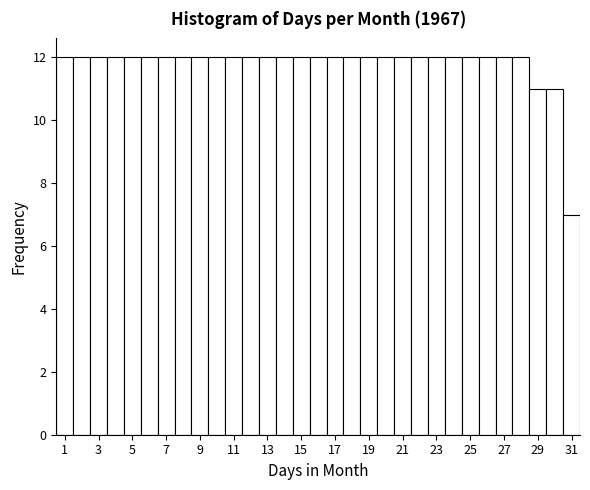

How tall is the bar that spans 21.5 to 22.5 on the x-axis? Neither the bar edges nor the heights are printed on the chart, so give them approximately, as read against the axes.

12